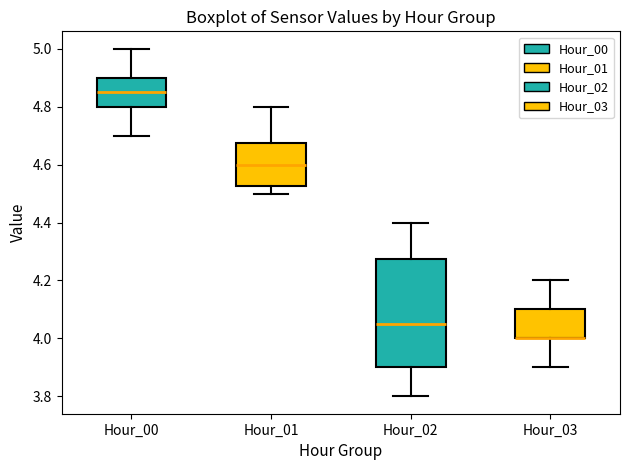

Where is the lower edge of the box for Hour_03 on the y-axis? The values are not printed on the chart, so give them approximately, as read against the axis.

4.00